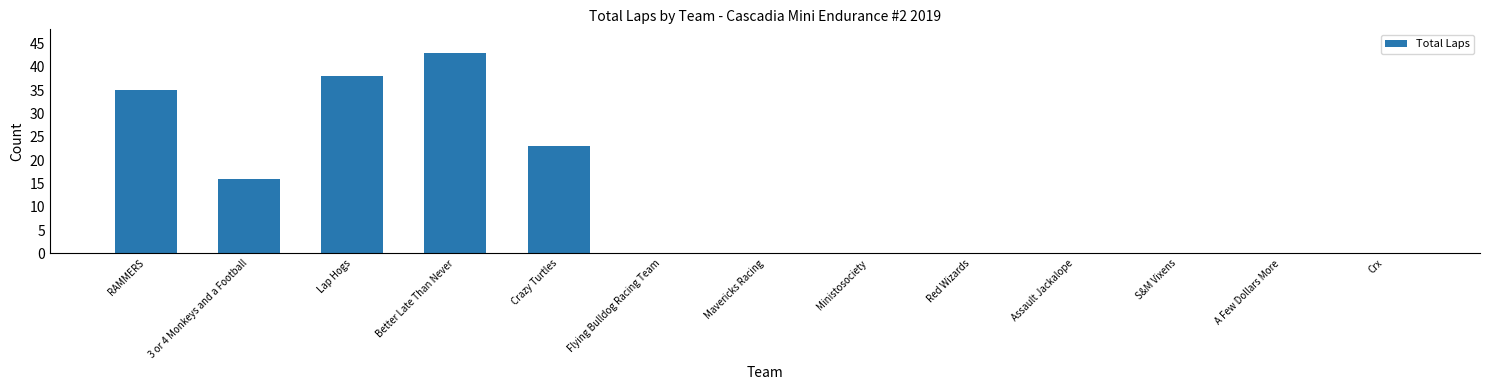

Is it true that the value at Lap Hogs is 38?

True